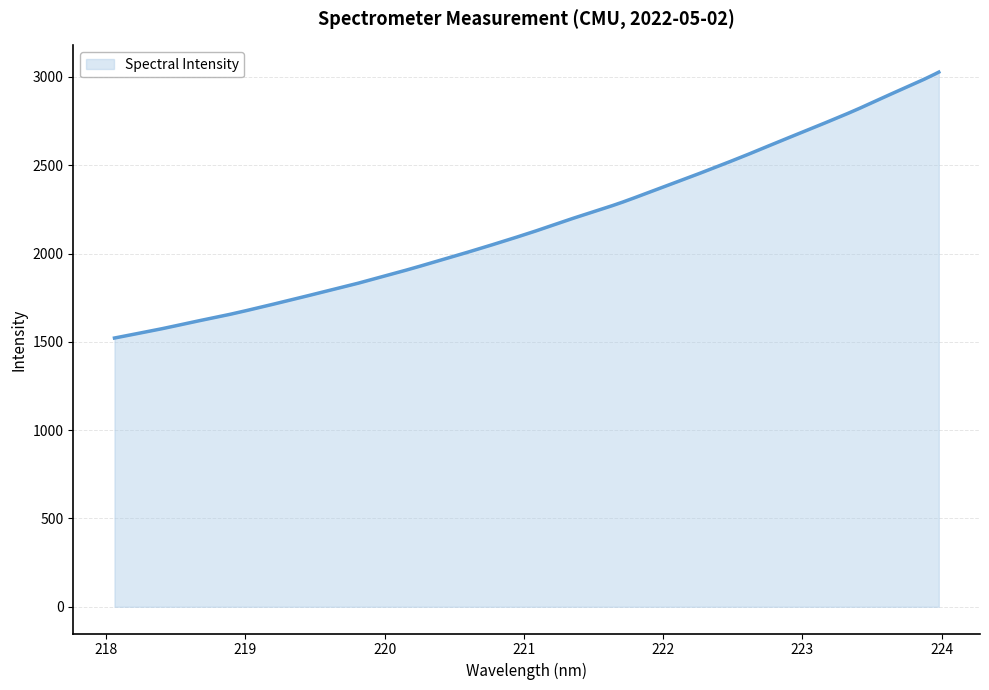

What is the difference between the maximum and minimum values?

1505.3